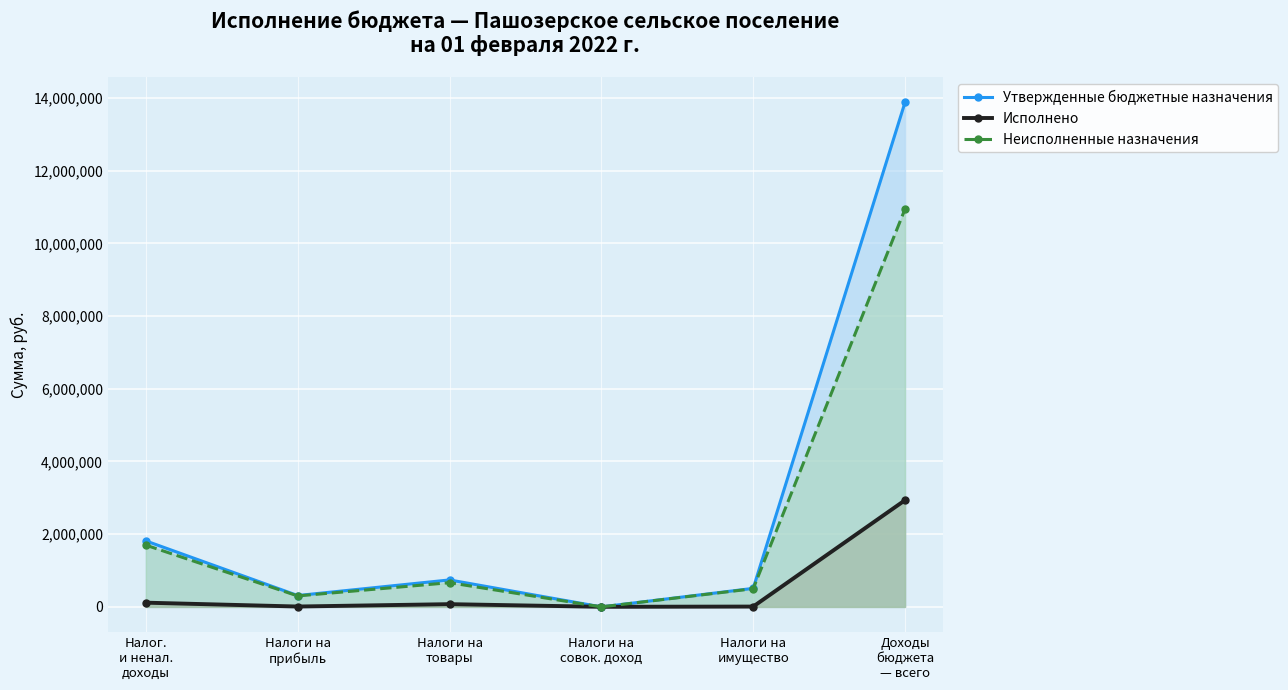

Which series has the largest range (max minus min)?

Утвержденные бюджетные назначения